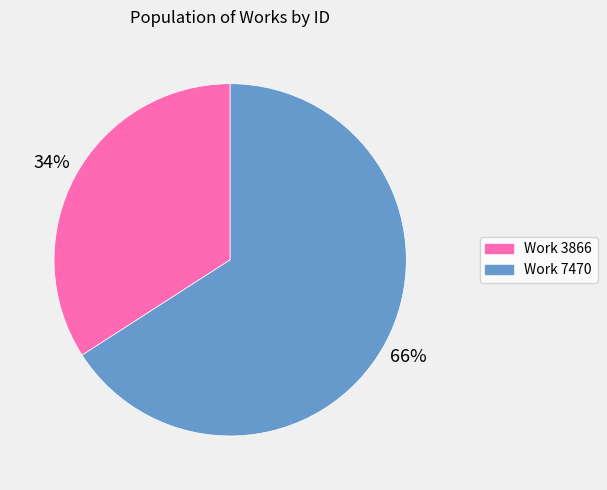

Rank the categories by value from highest to lowest.

Work 7470, Work 3866